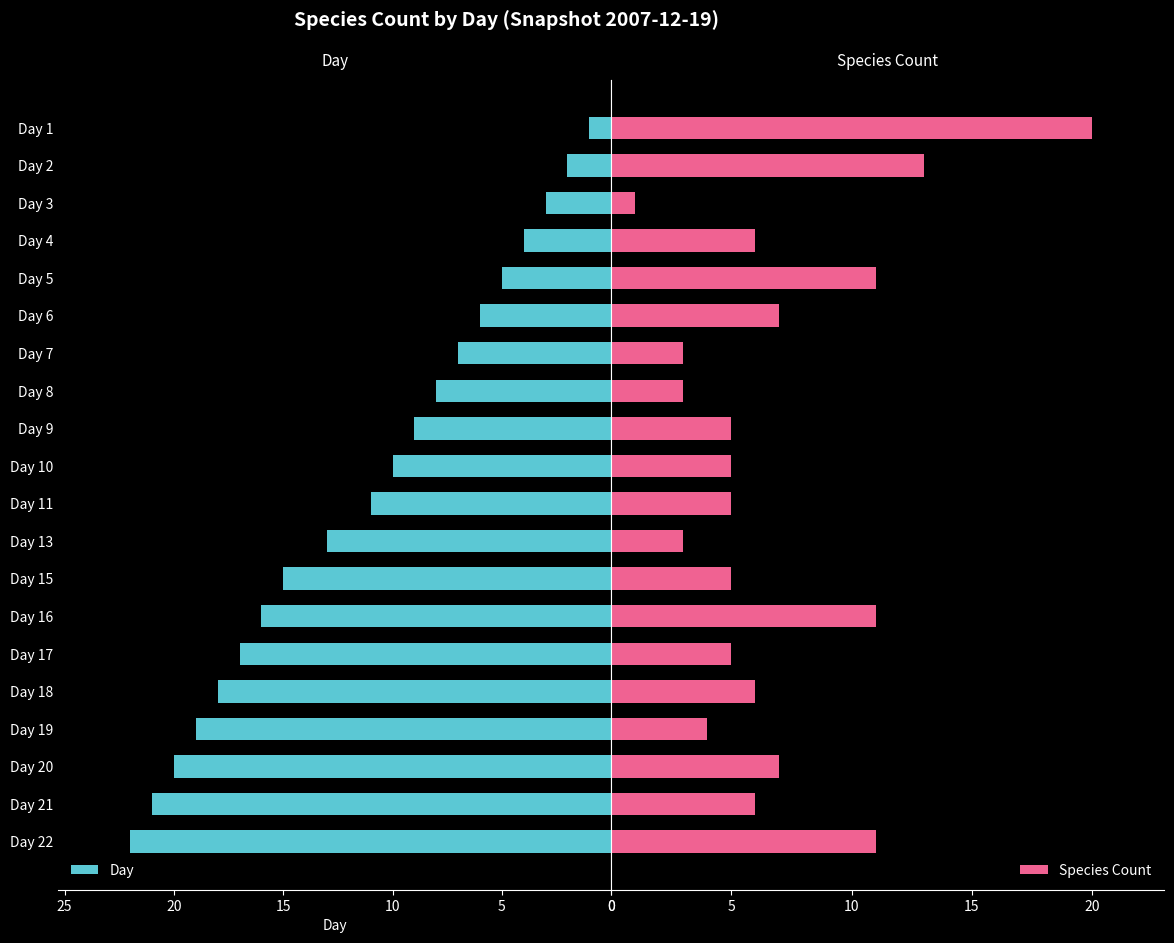

What is the difference between the maximum and minimum values in the Day series?

21